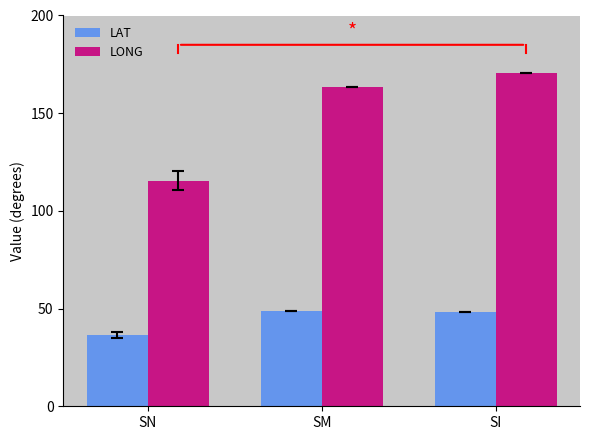

Is it true that LAT equals 74.5 at SM?

False